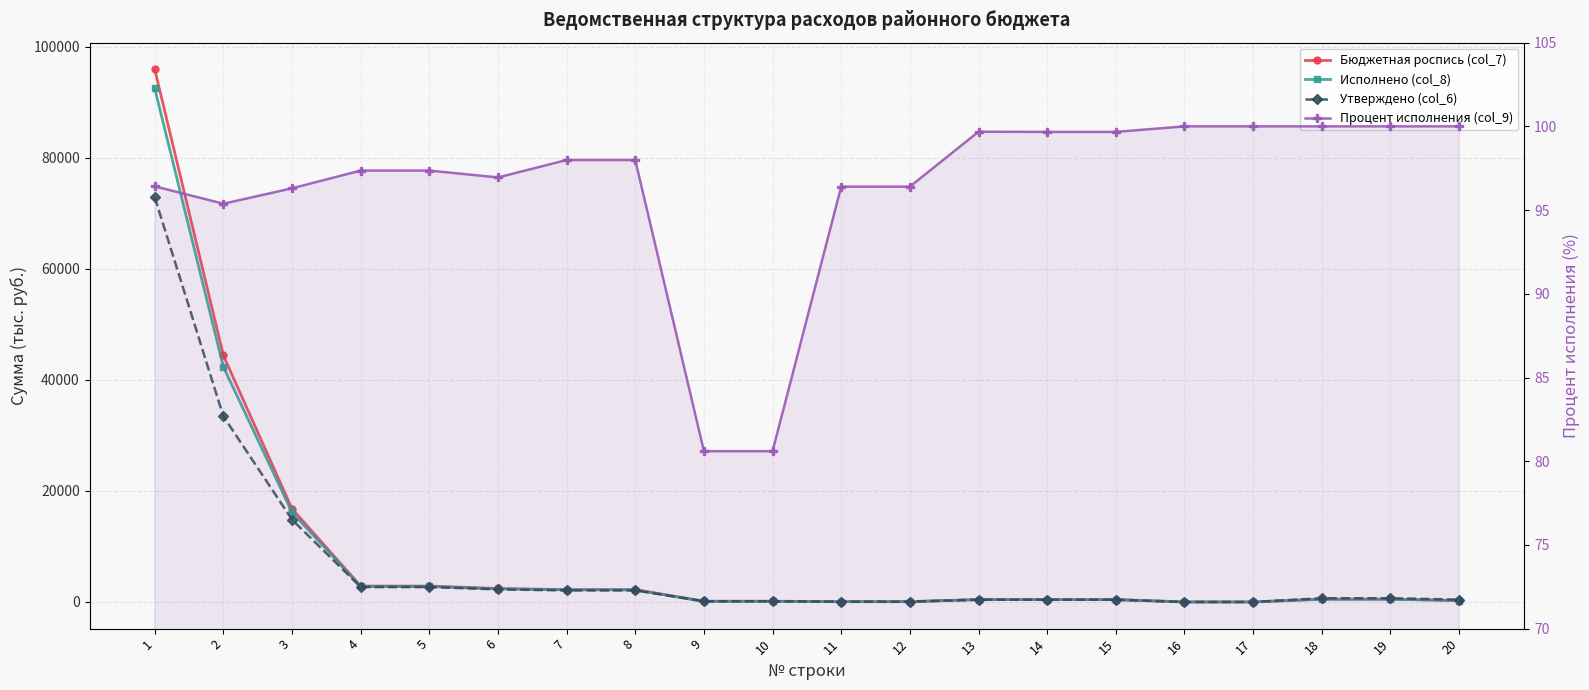

At which label does Бюджетная роспись (col_7) first exceed 504?

1